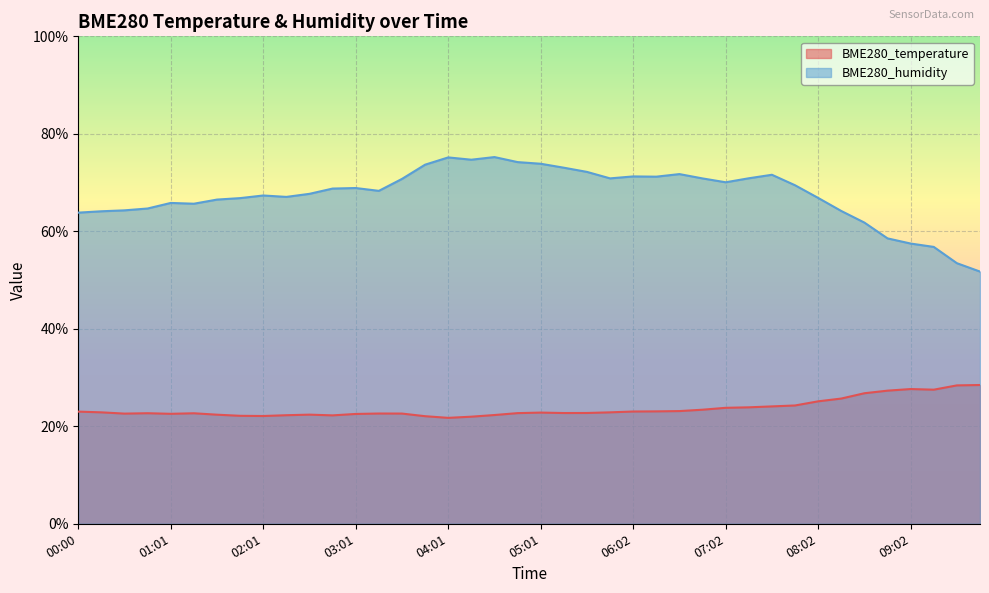

Between 07:47 and 09:02, which series saw the biggest shift?

BME280_humidity